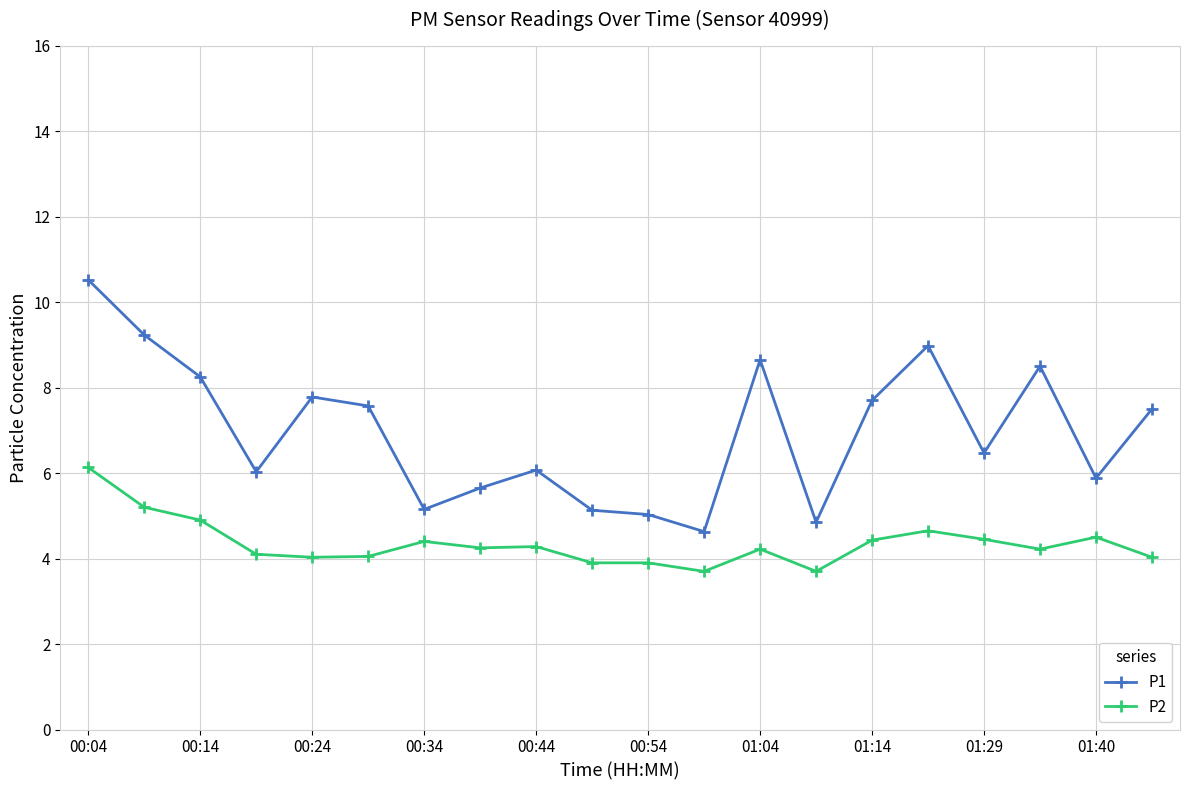

True or false: P1 has more than 0 points higher than both neighbors.

True